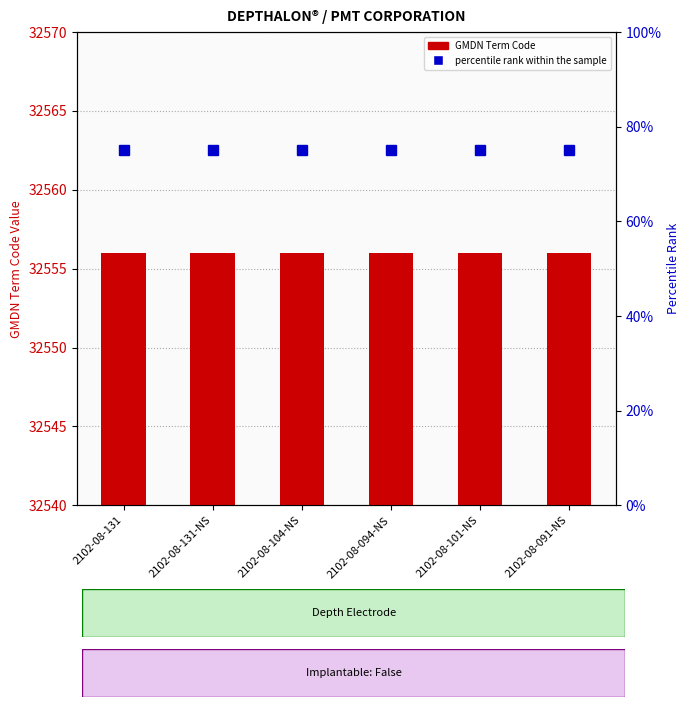

Is it true that percentile rank within the sample equals 75 at 2102-08-131-NS?

True